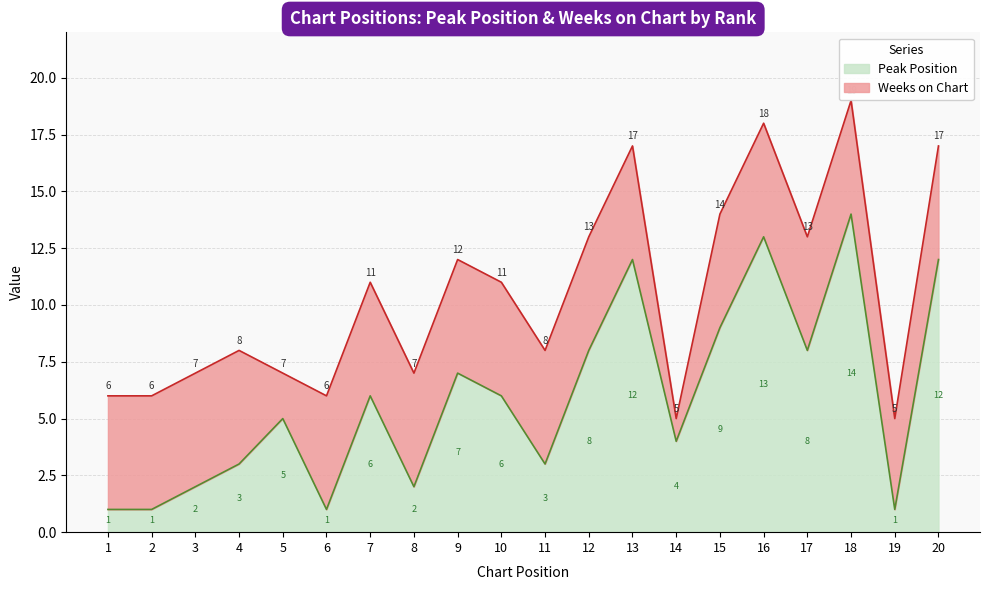

How many interior local peaks (higher than both neighbors) does the data have?

6